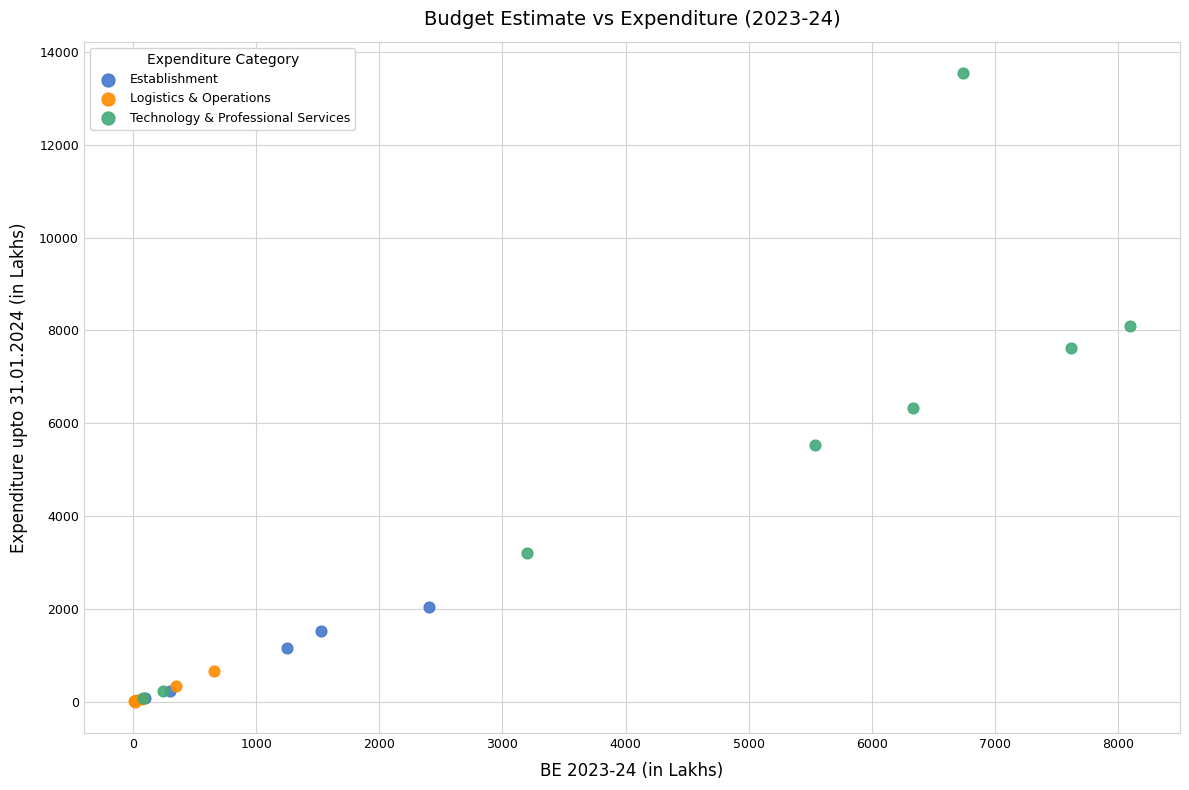

Which series contains the highest Y value?

Technology & Professional Services